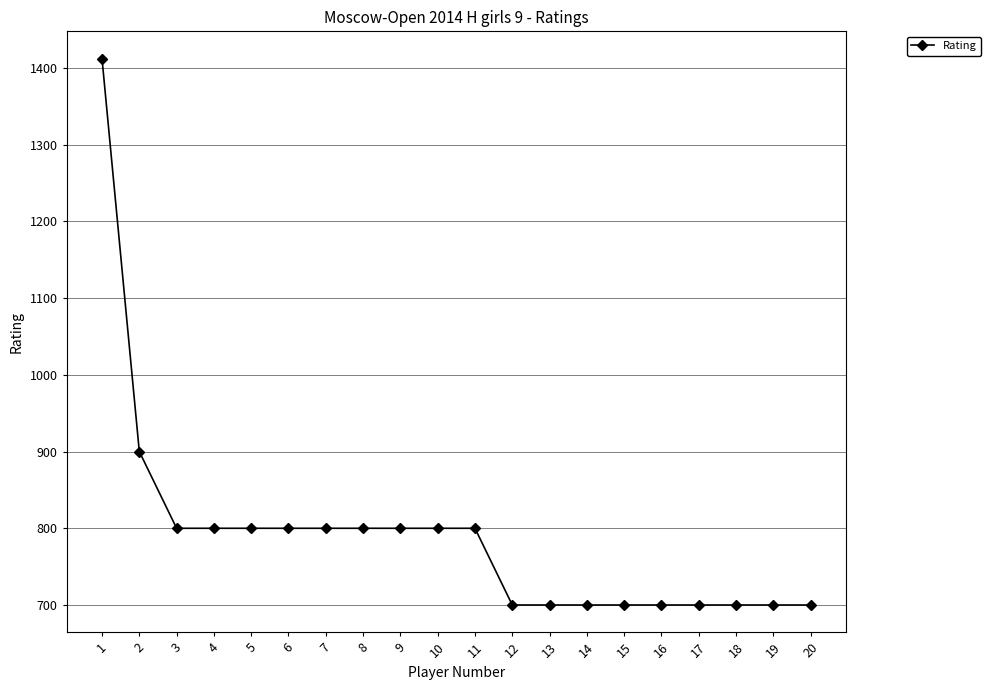

Is it true that the value at 7 is 800?

True